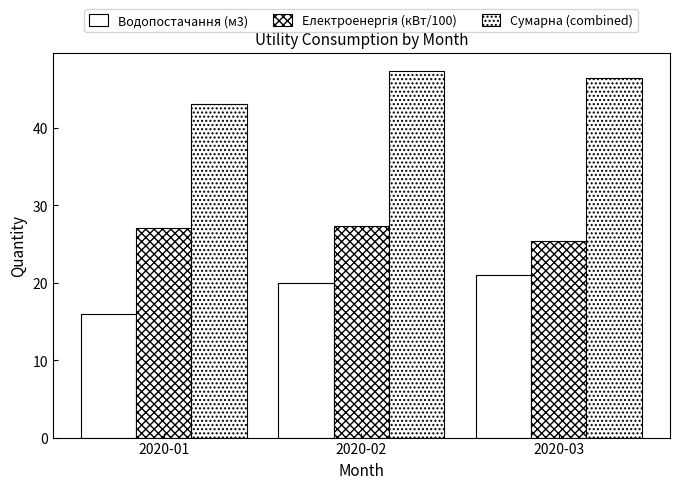

How many bars are there in total?

9